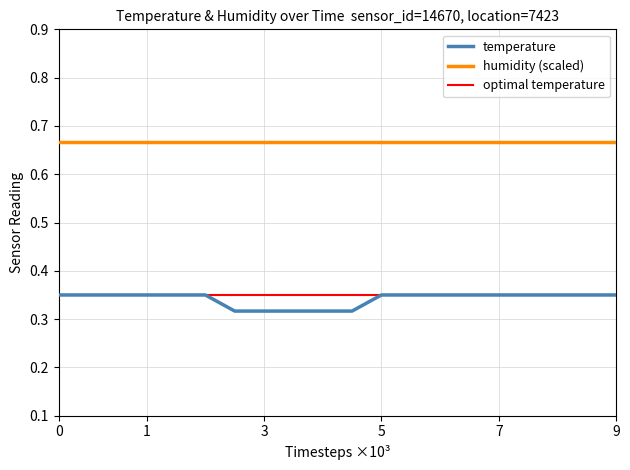

True or false: temperature and humidity (scaled) cross at least once.

False